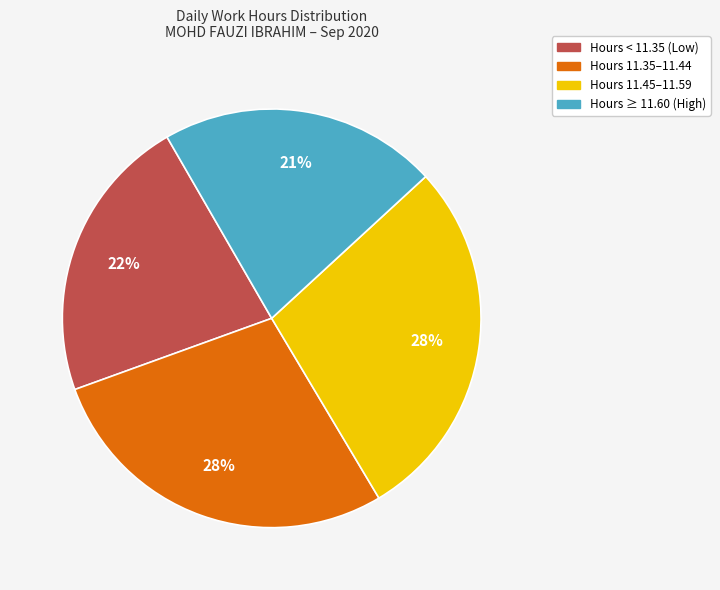

Is there any slice that represents more than half of the pie?

No